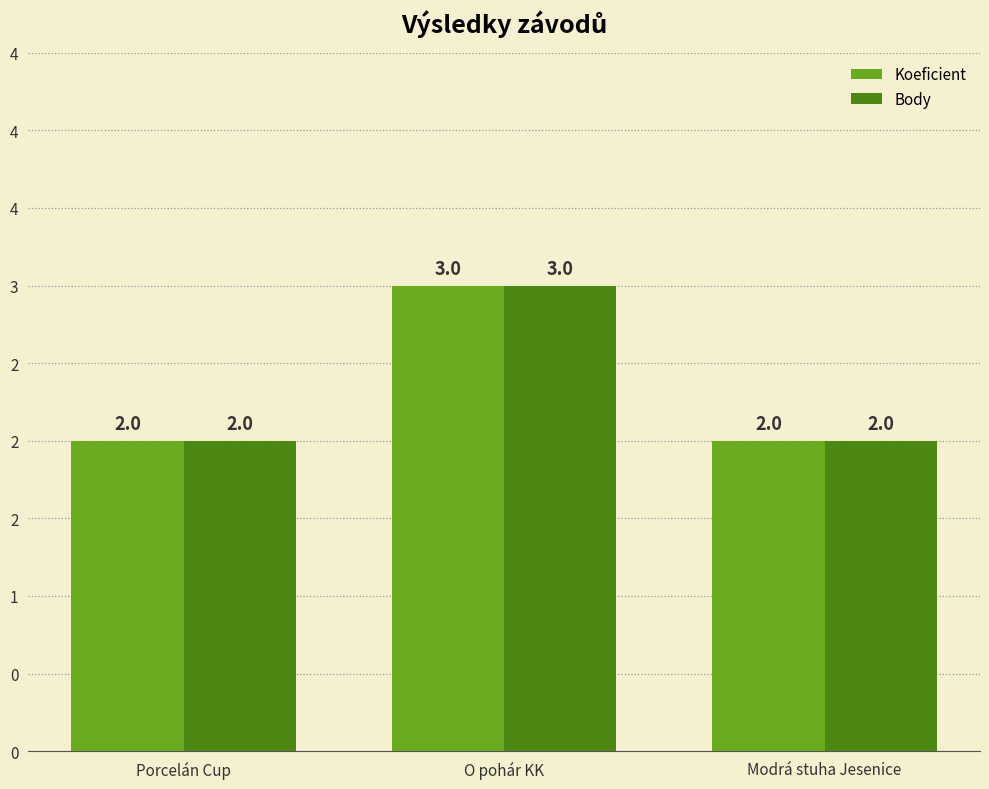

Are the bars grouped side by side (vs. stacked)?

Yes